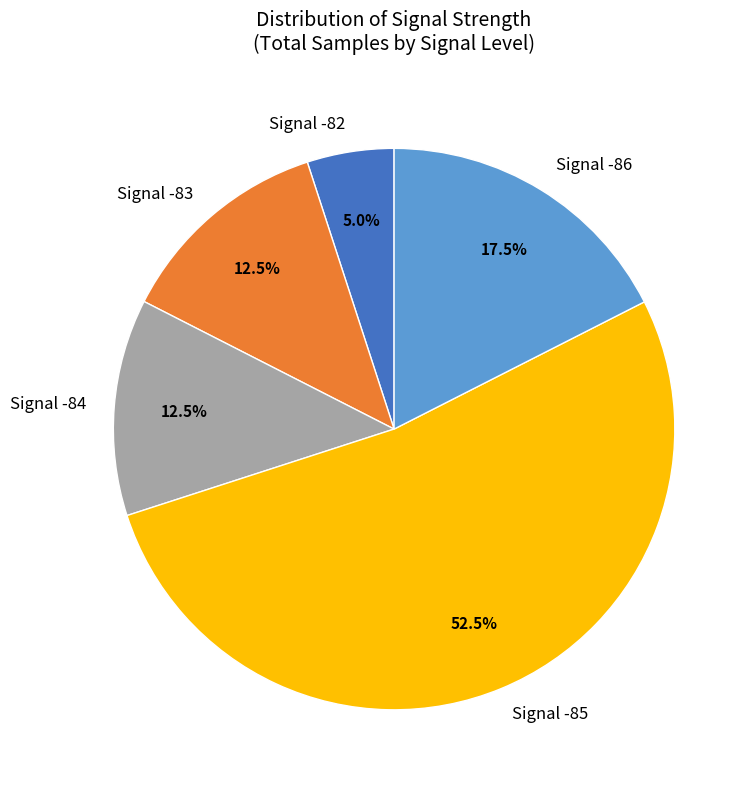

How many slices are in this pie chart?

5